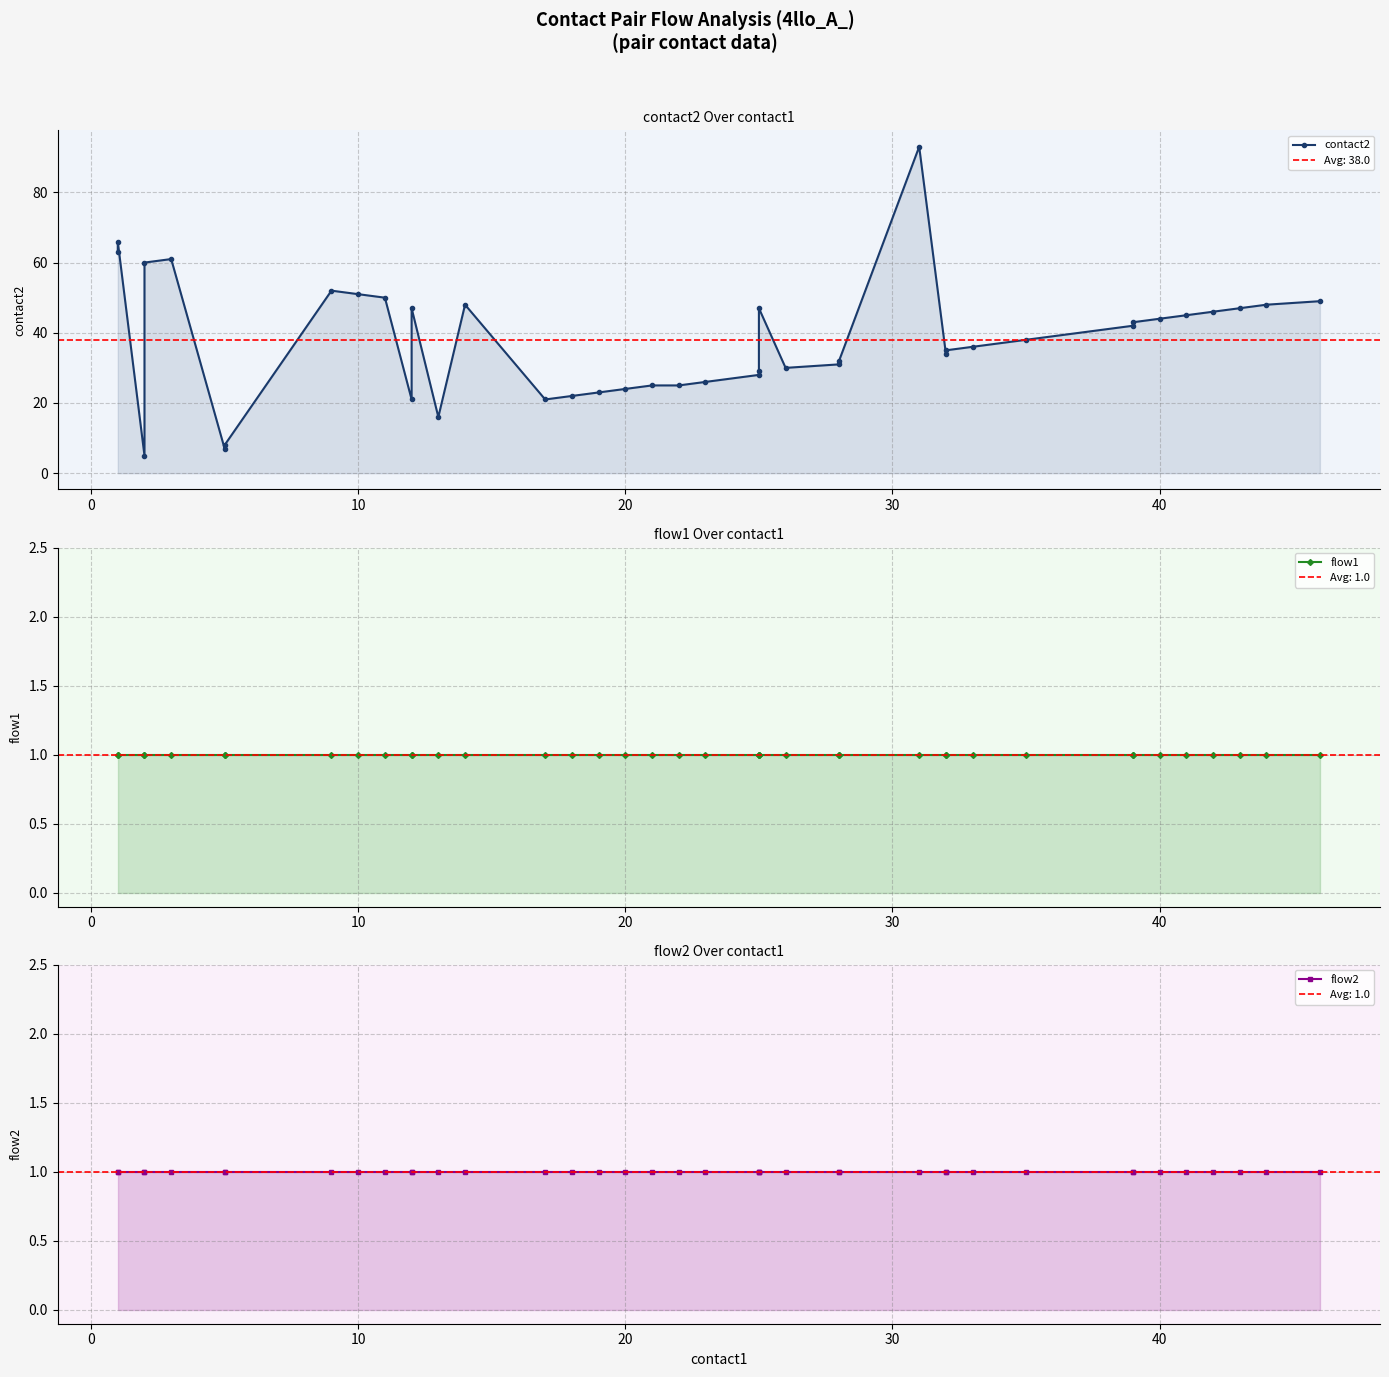

Which series has the largest total across all categories?

contact2